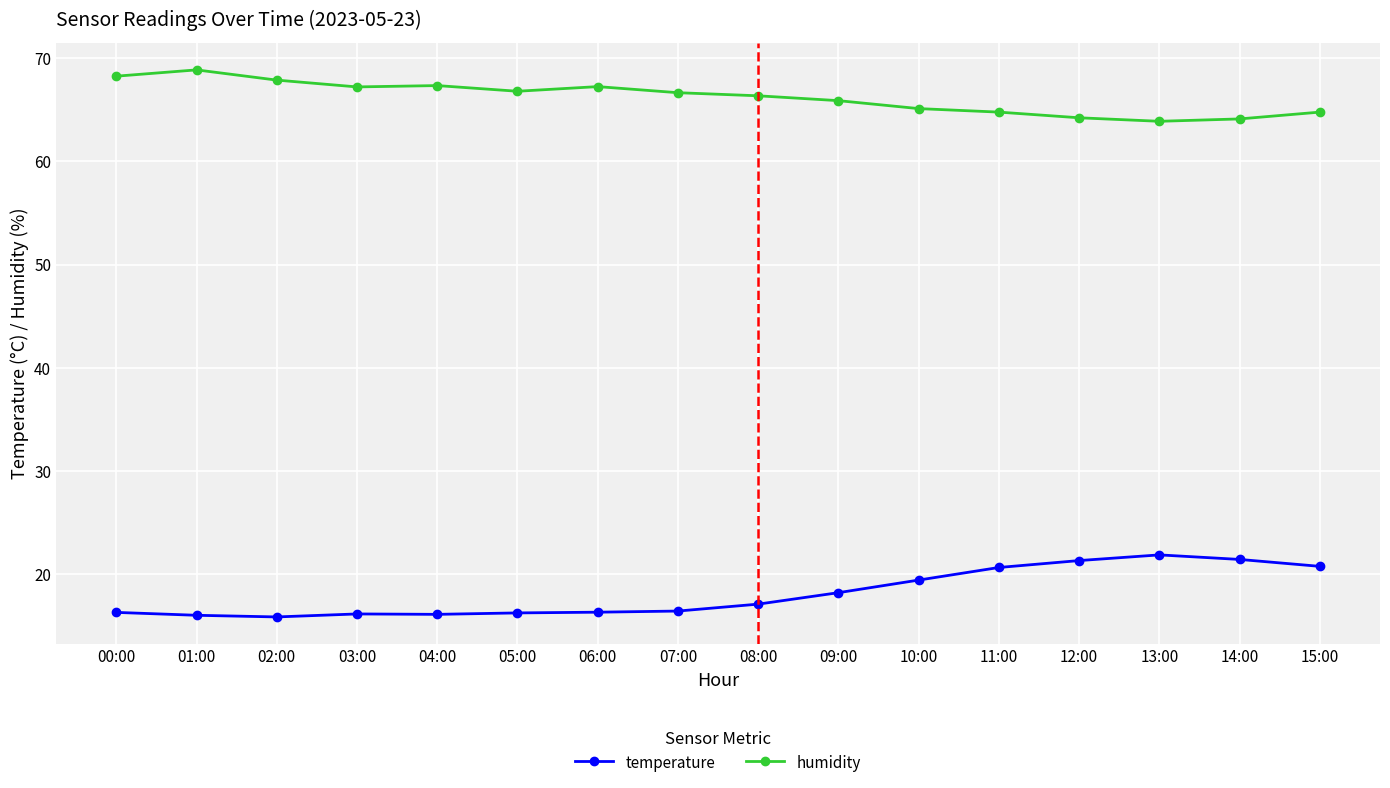

True or false: temperature and humidity intersect in this chart.

False